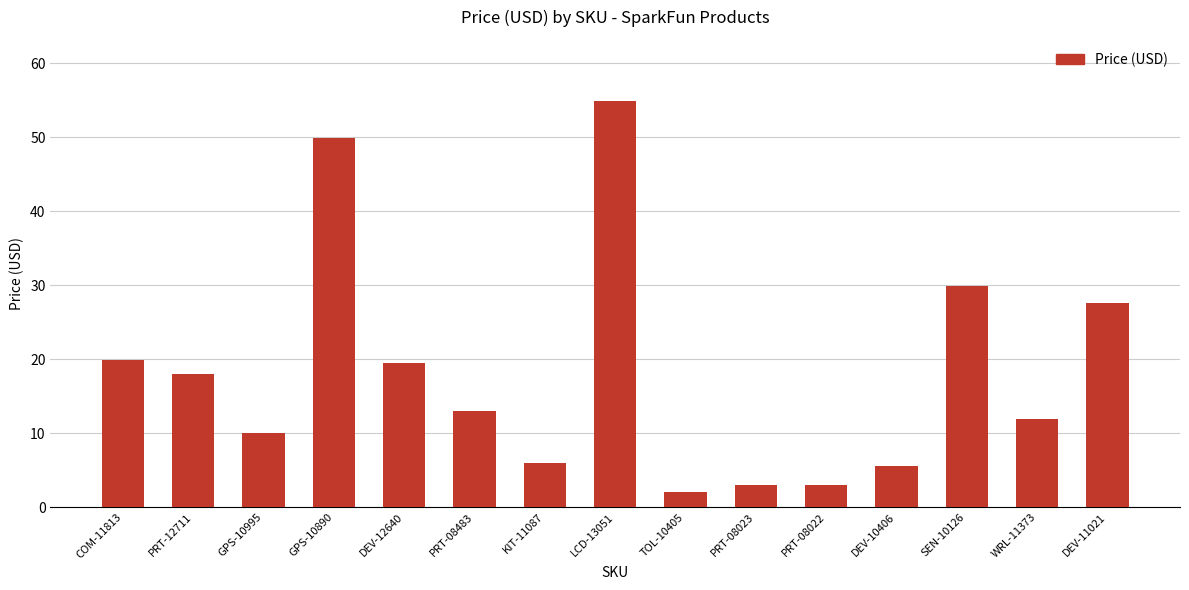

At which category does the chart reach its peak across all series?

LCD-13051